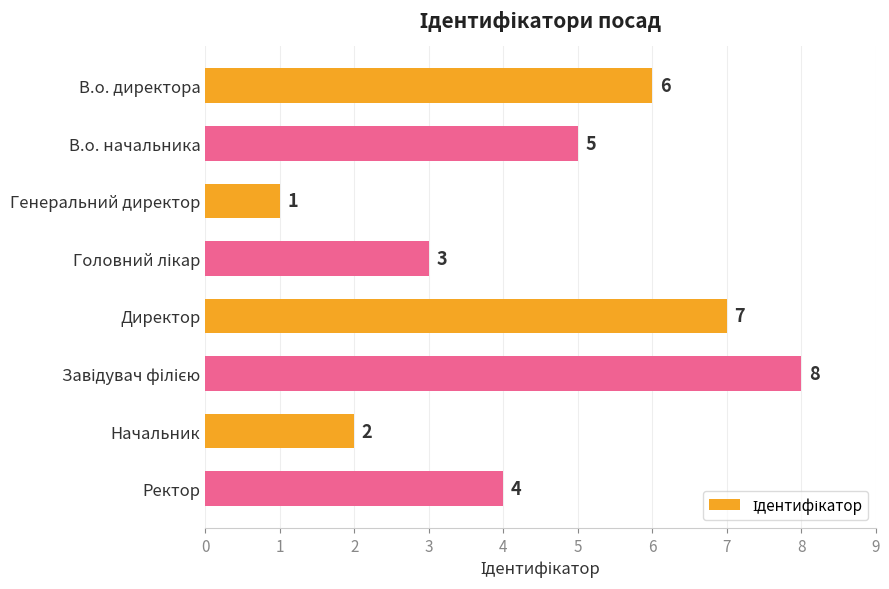

How many series are shown in this chart?

1